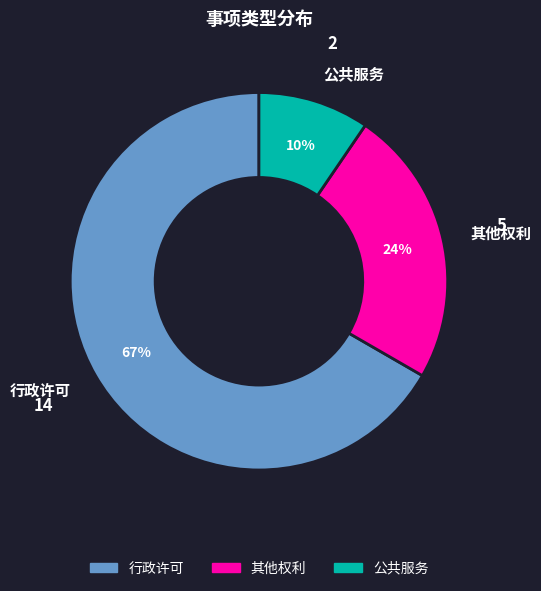

What is the largest slice in the pie chart?

行政许可